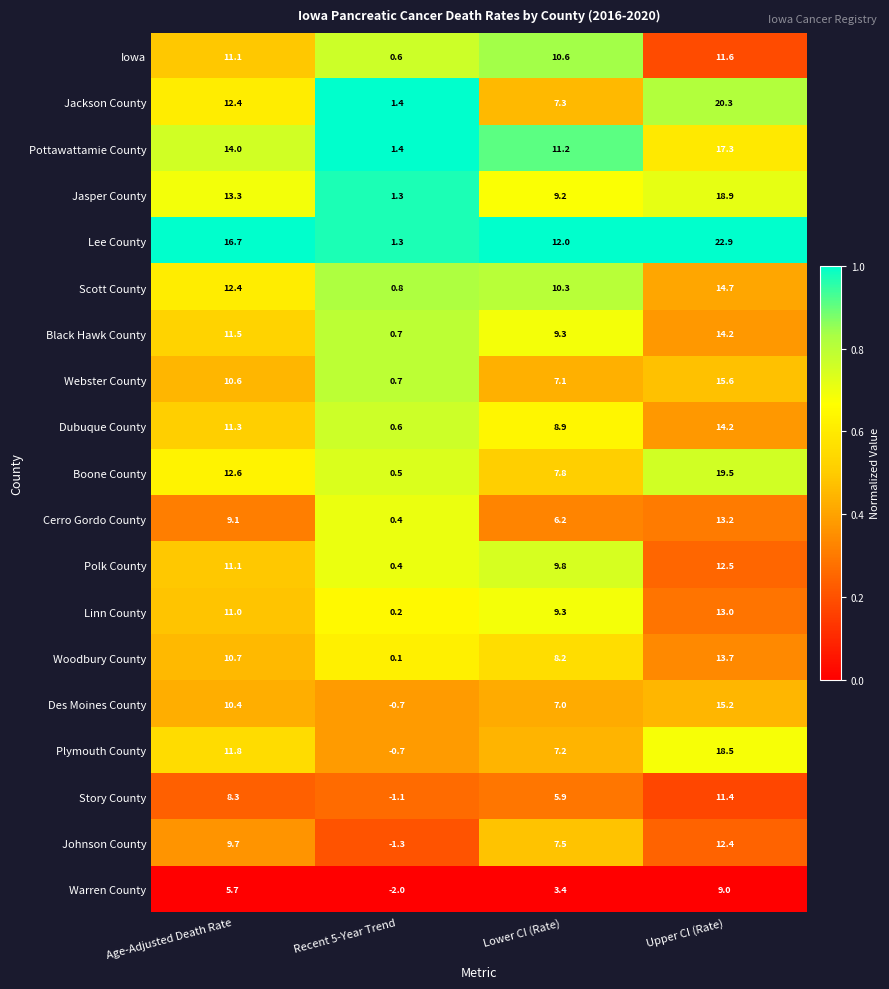

What is the total value across all series at Age-Adjusted Death Rate?

213.7